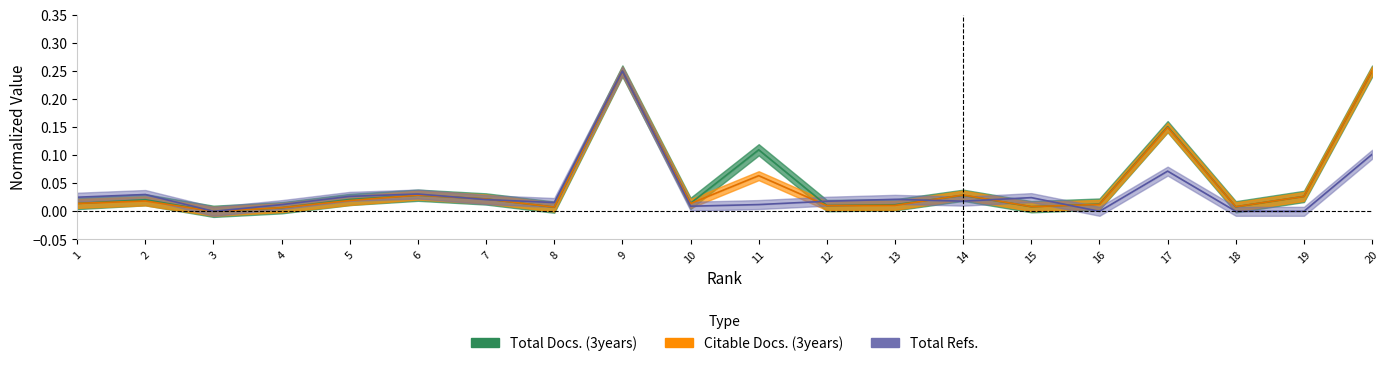

At which category does Total Refs. reach its first local peak?

2